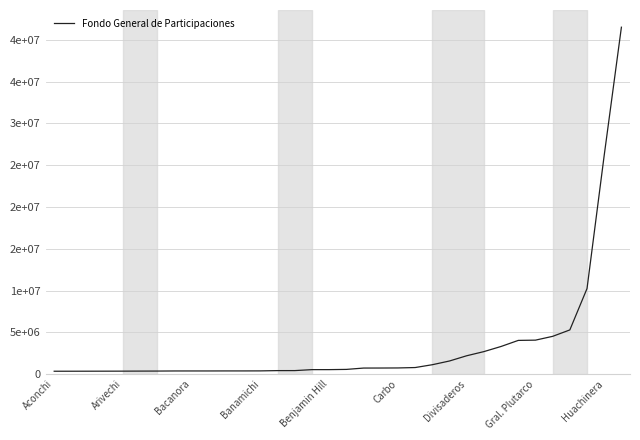

At which label is the value closest to 20930683?

Huachinera